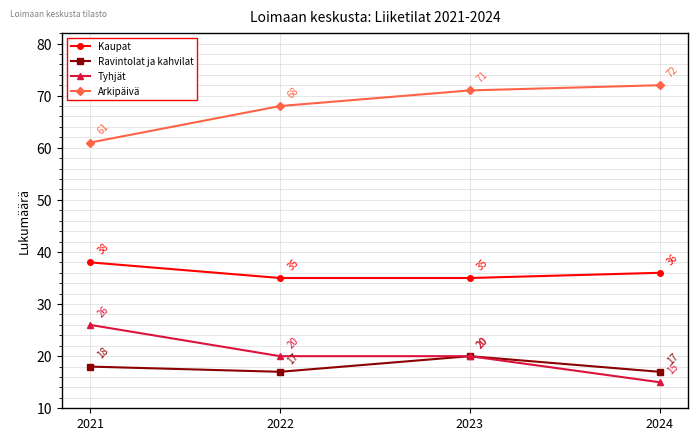

True or false: Arkipäivä and Tyhjät cross at least once.

False